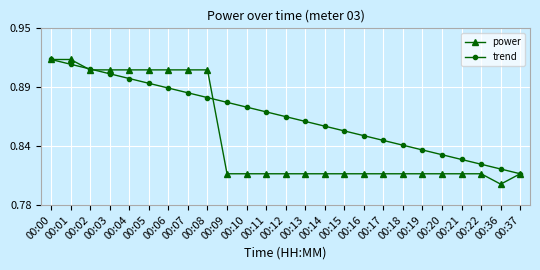

Which category has the highest value in the power series?

00:00